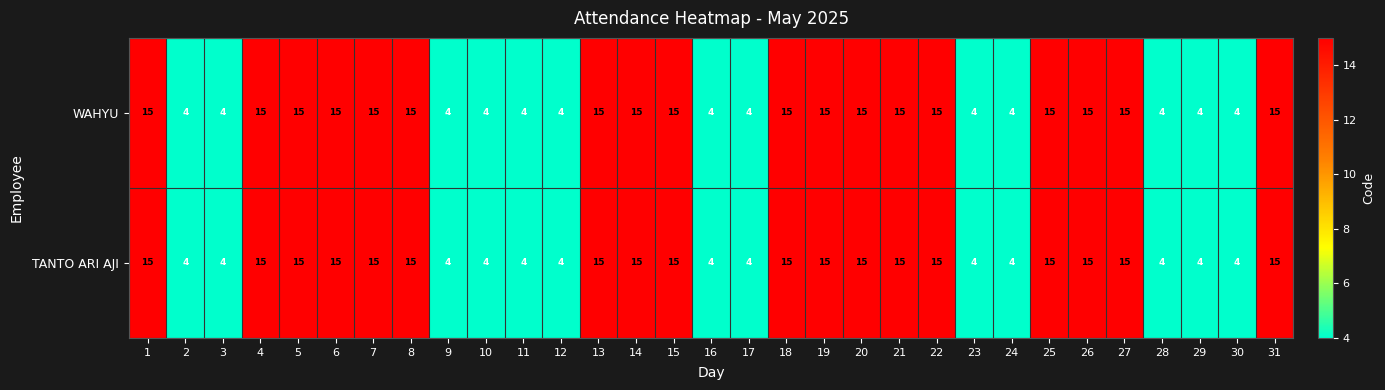

How many TANTO ARI AJI values are between 4 and 15?

31